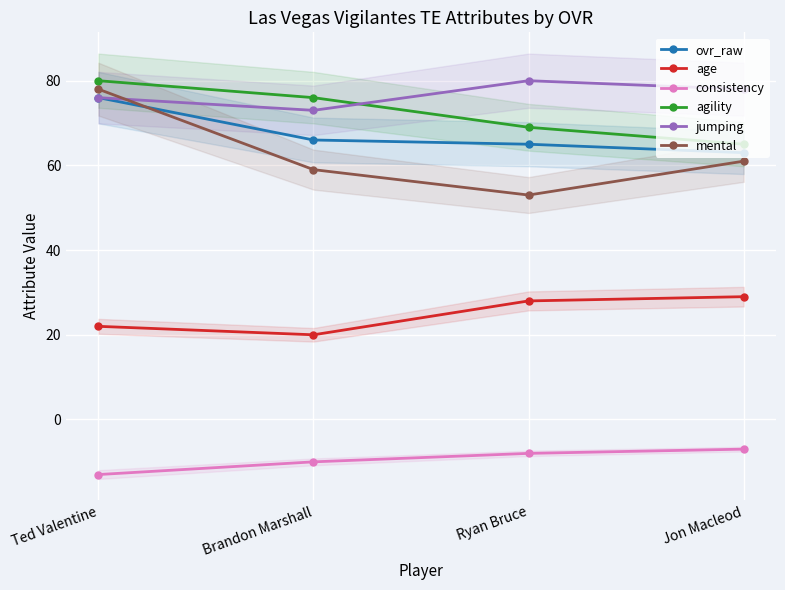

The value of age at Brandon Marshall is 20. True or false?

True